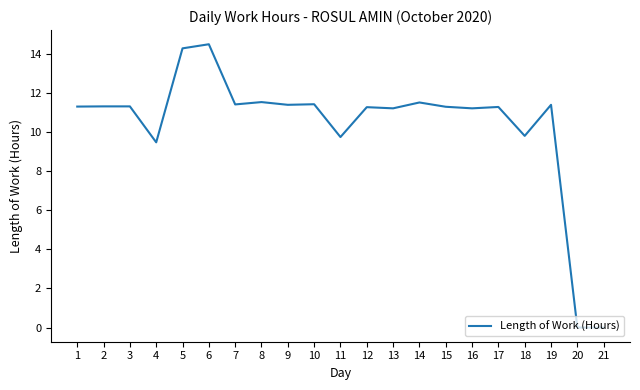

What is the difference between the maximum and minimum values?

14.5